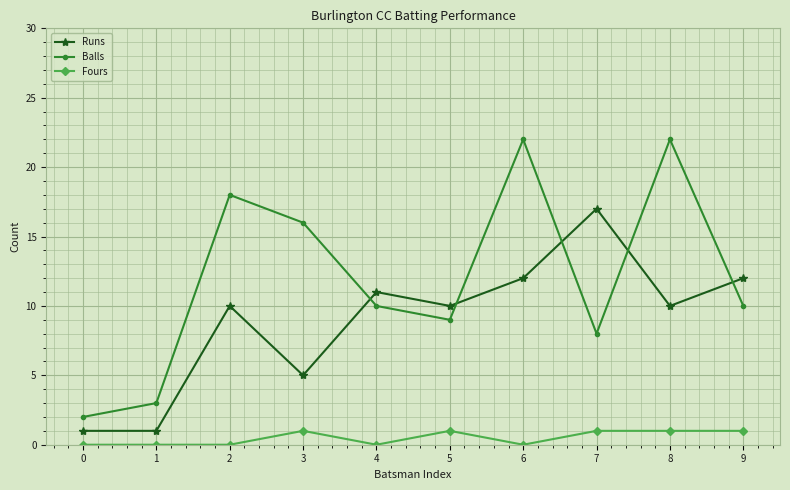

What is the minimum value for Balls?

2